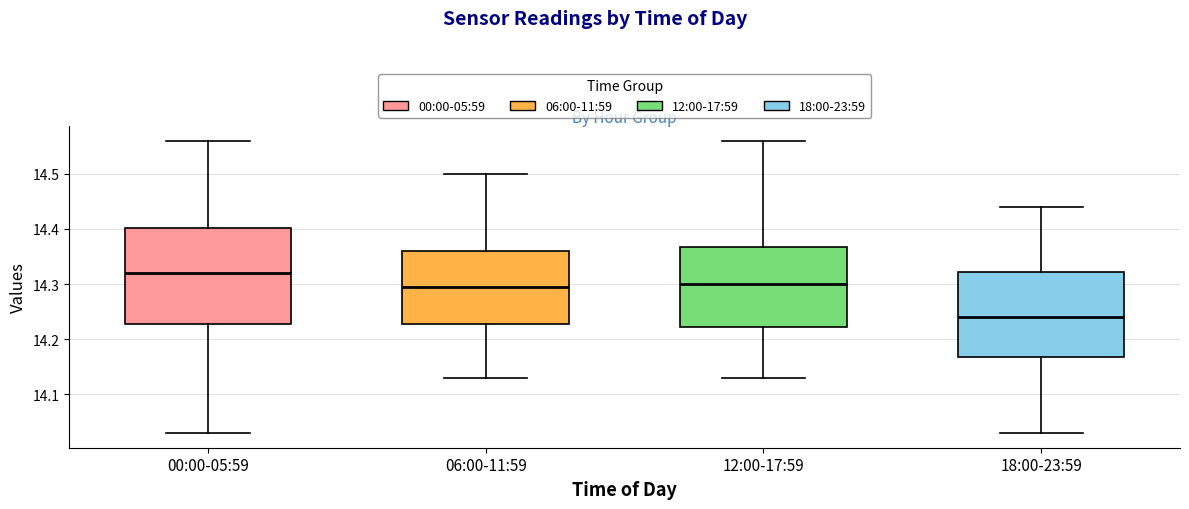

Which box is the tallest, from its lower edge to its upper edge?

00:00-05:59